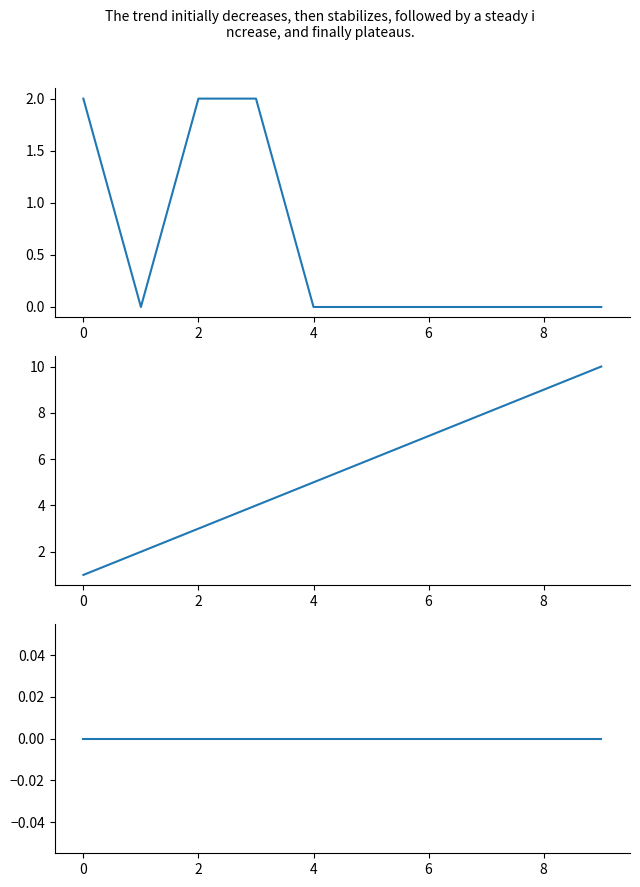

Which category has the highest value in the 序号 series?

9